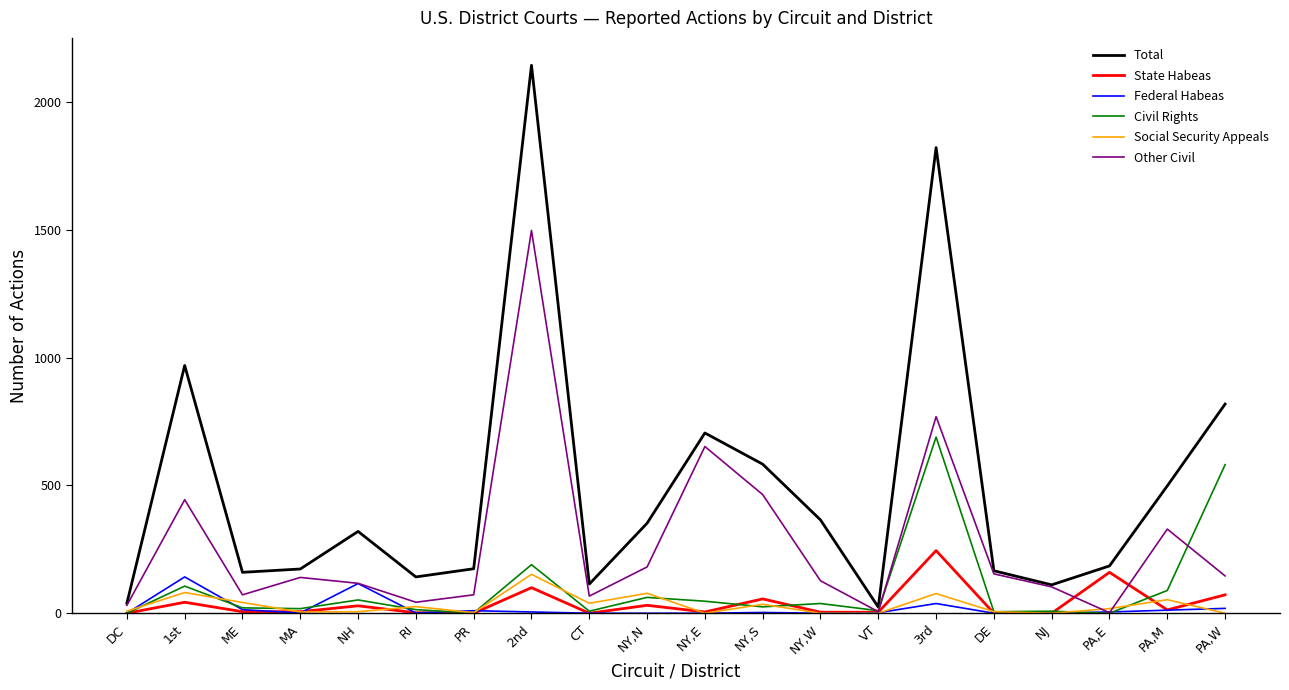

How many lines are shown in the chart?

6